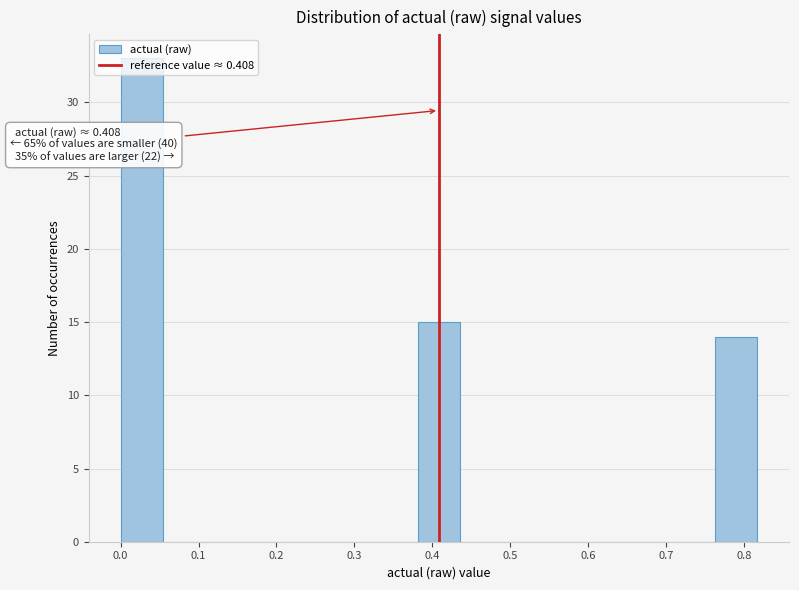

Over which range of the x-axis is the bar tallest?

0.00 to 0.05